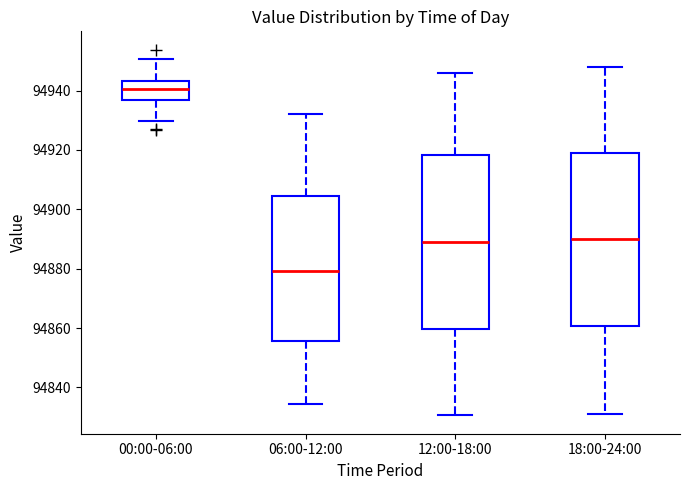

Reading left to right, transcribe this box plot: for each box, give where its median line is, the range the box spans, and where its two whiskers end, as read against the y-axis. The values are not printed on the chart, so give them approximately, as read against the axis.

00:00-06:00: median 94940, box 94936 to 94944, whiskers 94930 to 94950
06:00-12:00: median 94880, box 94856 to 94904, whiskers 94834 to 94932
12:00-18:00: median 94890, box 94860 to 94918, whiskers 94830 to 94946
18:00-24:00: median 94890, box 94860 to 94920, whiskers 94832 to 94948